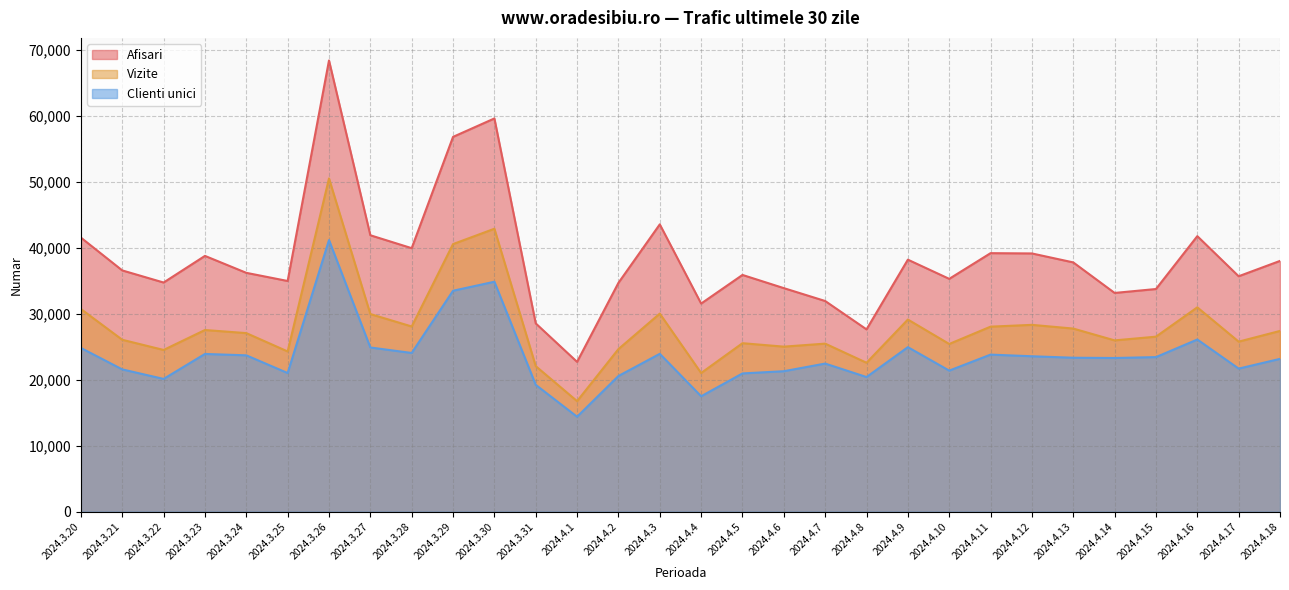

How many interior local valleys does the Clienti unici series have?

9